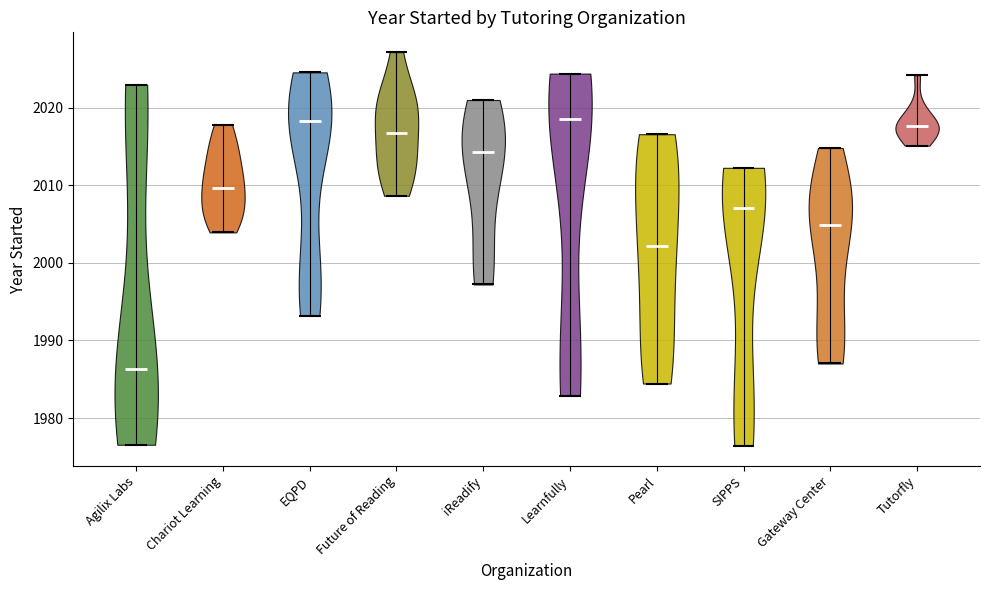

Reading left to right, read every violin against the y-axis: where its median line is, and the lowest and highest points it reaches. The values are not printed on the chart, so give them approximately, as read against the axis.

Agilix Labs: median line 1986, lowest point 1977, highest point 2023
Chariot Learning: median line 2010, lowest point 2004, highest point 2018
EQPD: median line 2018, lowest point 1993, highest point 2025
Future of Reading: median line 2017, lowest point 2009, highest point 2027
iReadify: median line 2014, lowest point 1997, highest point 2021
Learnfully: median line 2019, lowest point 1983, highest point 2024
Pearl: median line 2002, lowest point 1984, highest point 2017
SIPPS: median line 2007, lowest point 1976, highest point 2012
Gateway Center: median line 2005, lowest point 1987, highest point 2015
Tutorfly: median line 2018, lowest point 2015, highest point 2024